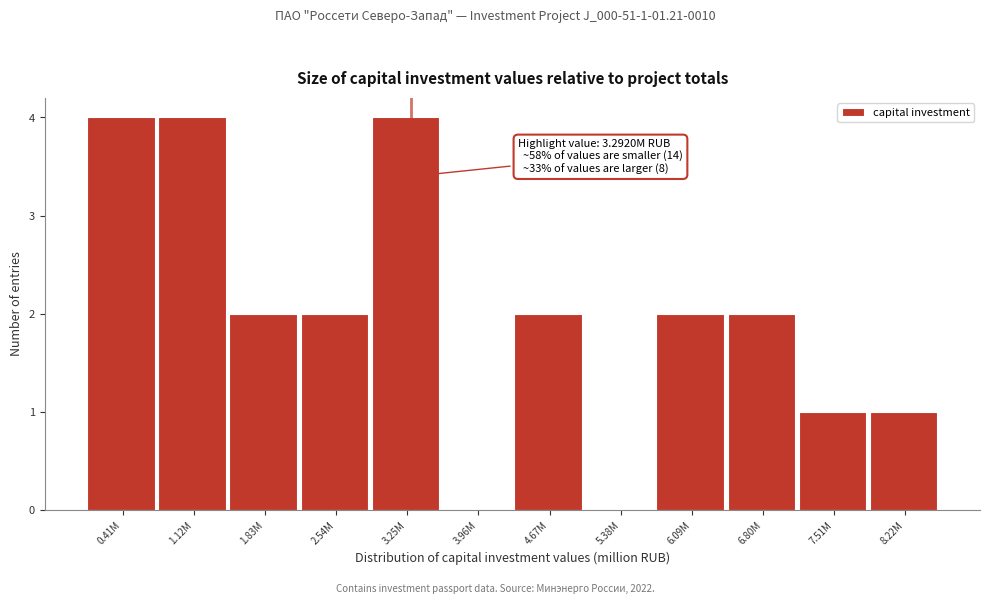

Reading left to right, extract all data points from this chart.

0.41M=4	1.12M=4	1.83M=2	2.54M=2	3.25M=4	3.96M=0	4.67M=2	5.38M=0	6.09M=2	6.80M=2	7.51M=1	8.22M=1